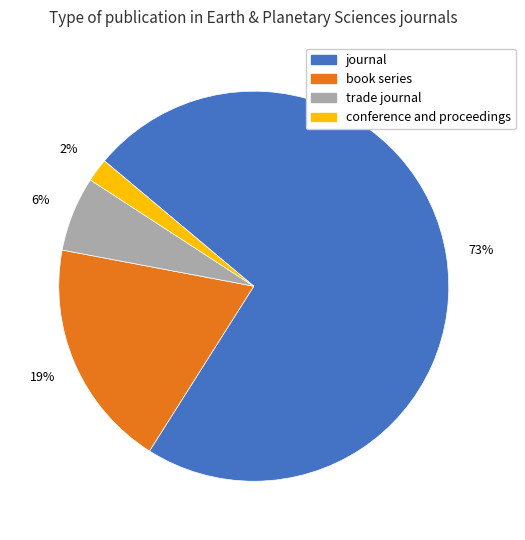

To the nearest percent, what is the combined percentage of conference and proceedings and book series?

21%